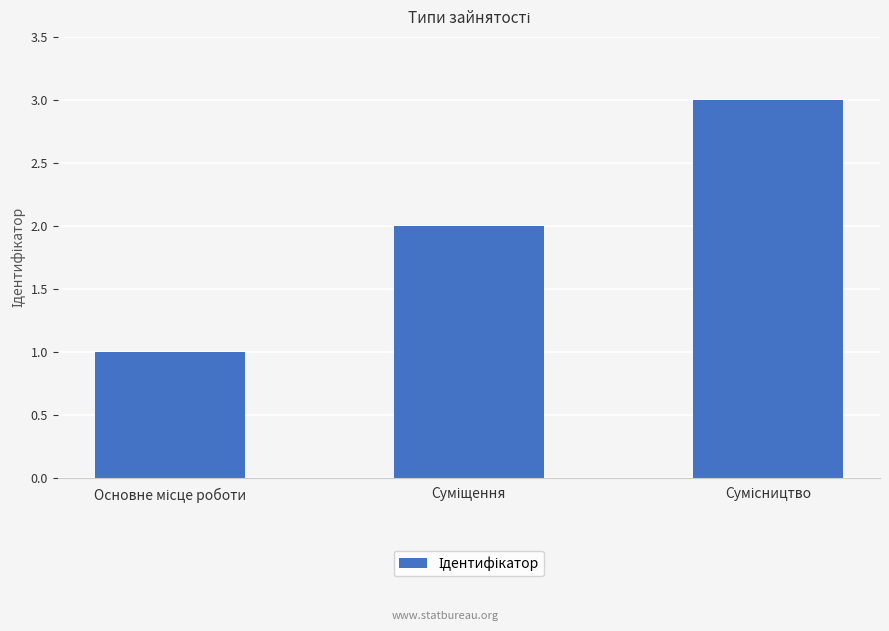

What is the maximum value shown in the chart?

3